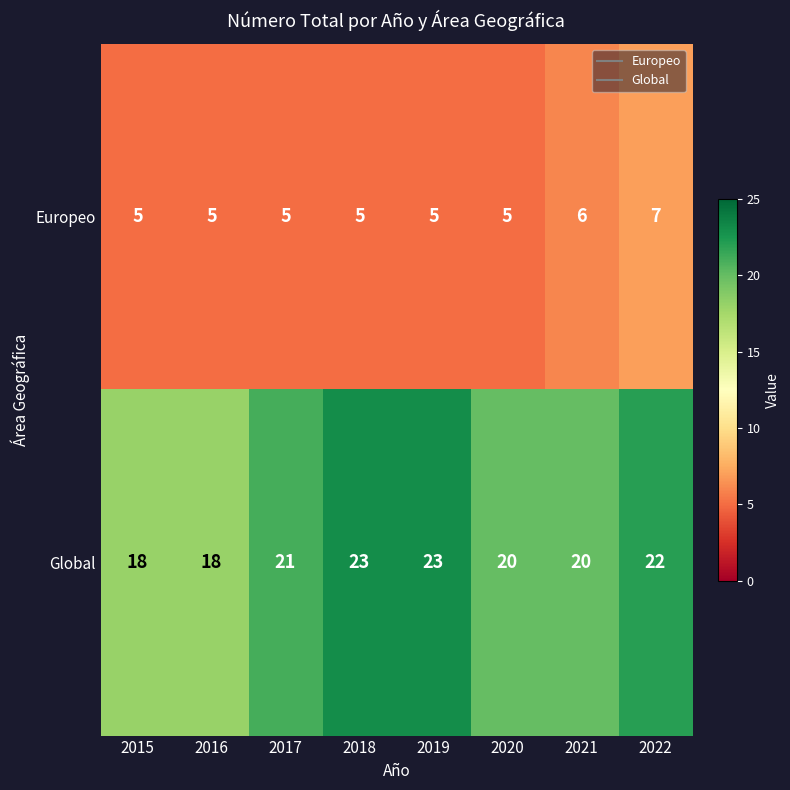

At how many categories does at least one series exceed 6?

8